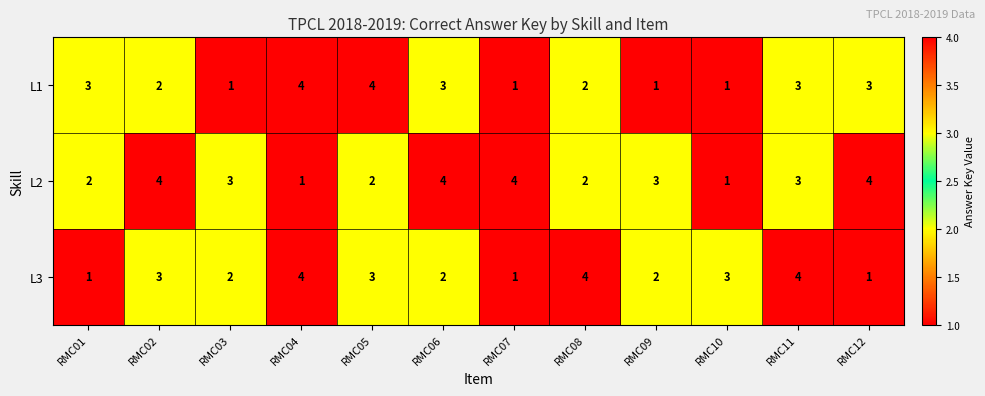

Which series changed the most between RMC03 and RMC08?

L3